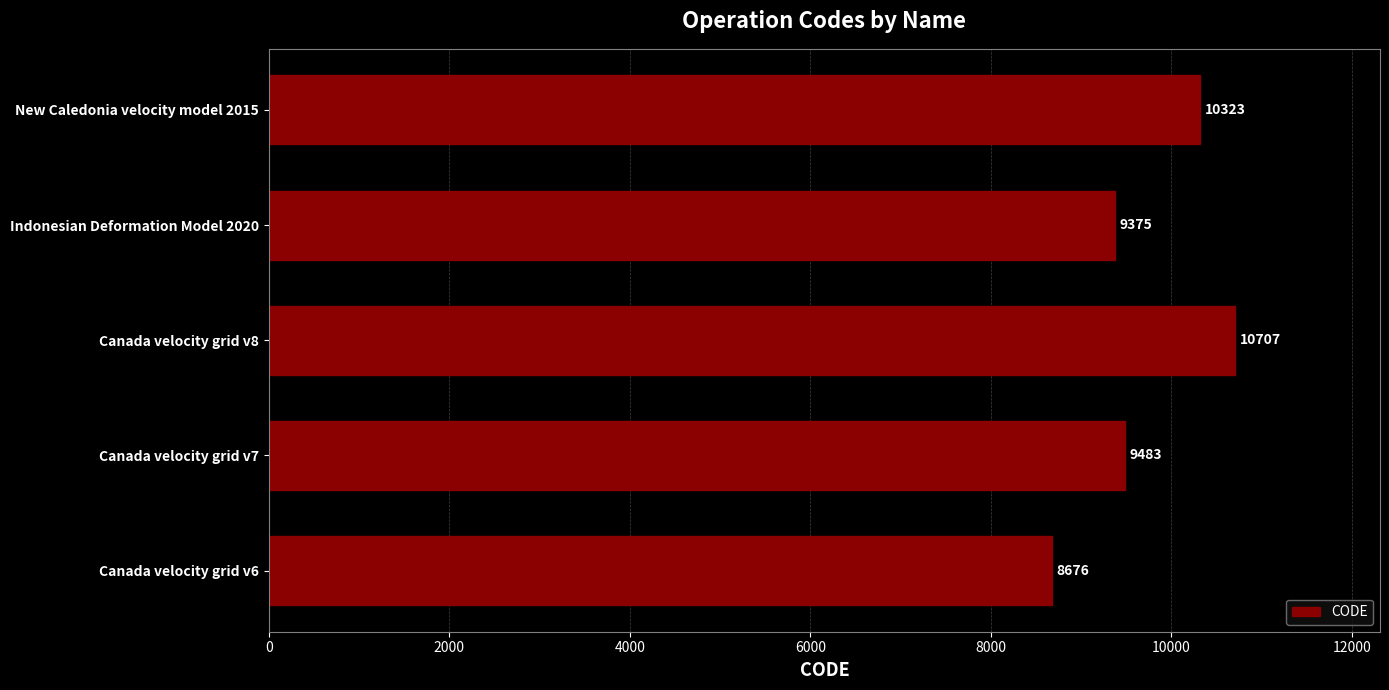

What is the difference between the values at Canada velocity grid v8 and Indonesian Deformation Model 2020?

1332